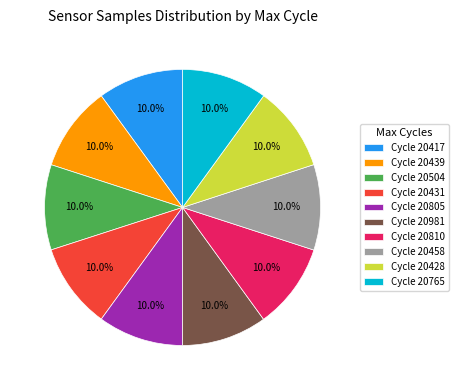

Is the sum of Cycle 20765 and Cycle 20458 greater than half?

No